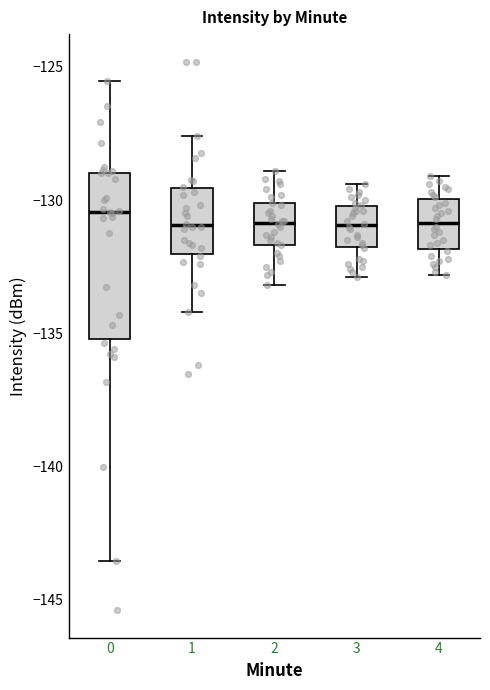

Reading left to right, read every box against the y-axis: the position of its median line, the range the box covers, and the ends of its whiskers. The values are not printed on the chart, so give them approximately, as read against the axis.

0: median -130.5, box -135.0 to -129.0, whiskers -143.5 to -125.5
1: median -131.0, box -132.0 to -129.5, whiskers -134.0 to -127.5
2: median -131.0, box -131.5 to -130.0, whiskers -133.0 to -129.0
3: median -131.0, box -132.0 to -130.0, whiskers -133.0 to -129.5
4: median -131.0, box -132.0 to -130.0, whiskers -133.0 to -129.0